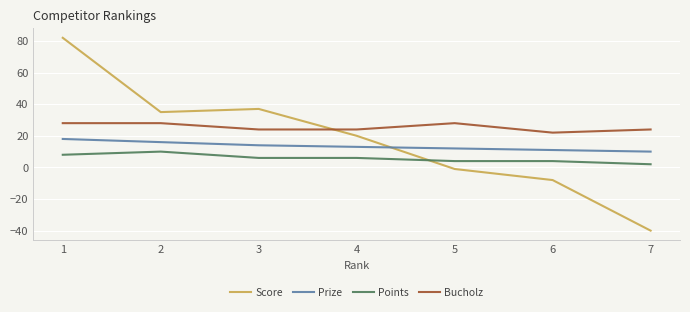

The Bucholz series shows 6 at 4. True or false?

False